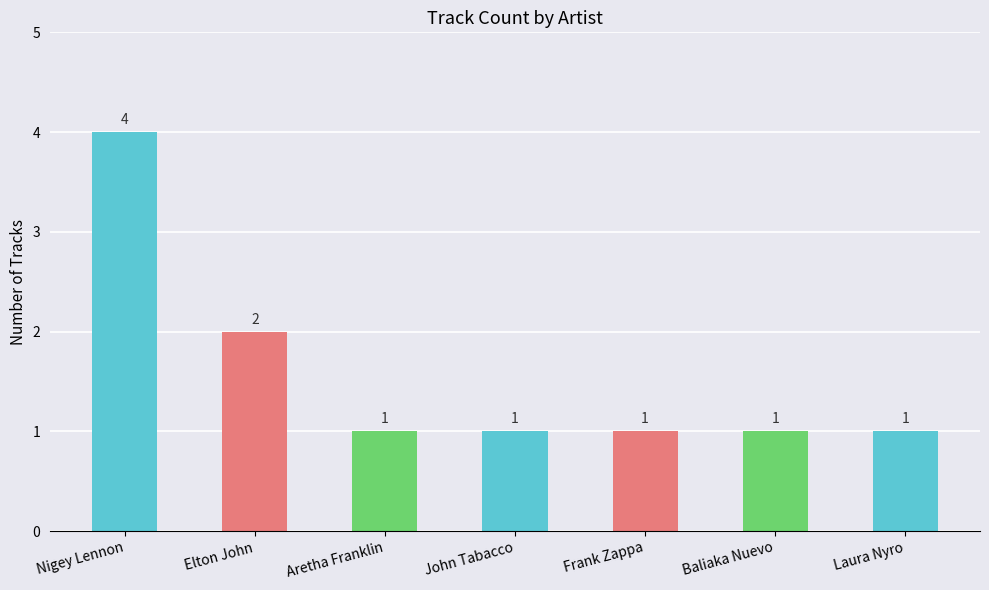

Is it true that the value at Nigey Lennon is 6?

False